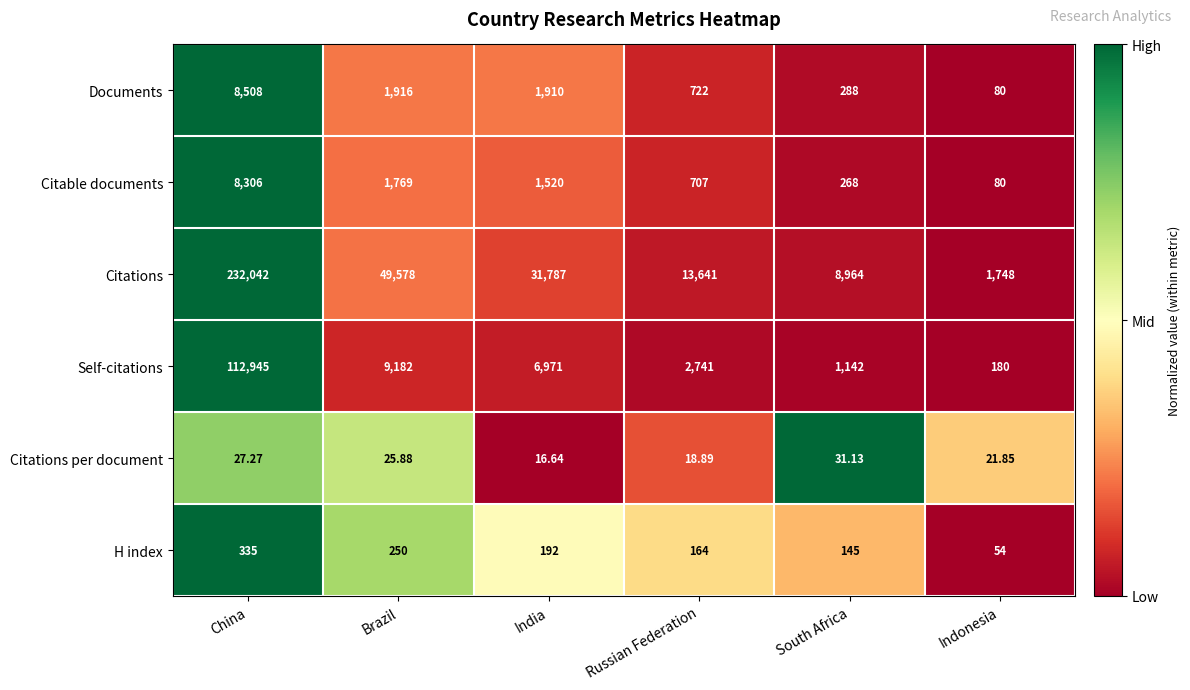

Which series has the widest spread of values?

Citations